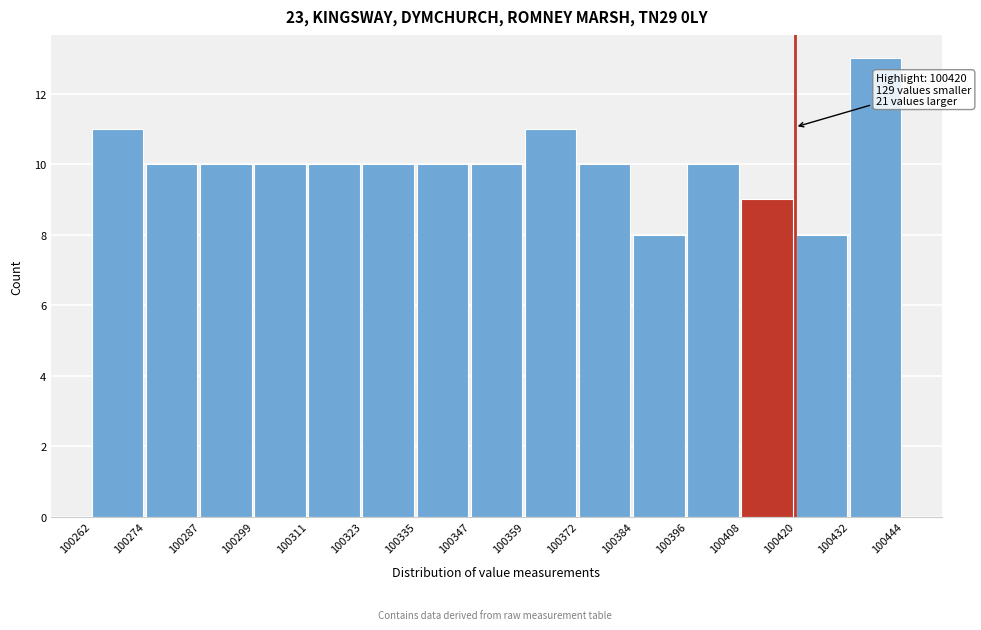

Which range on the x-axis has the tallest bar?

100432 to 100444